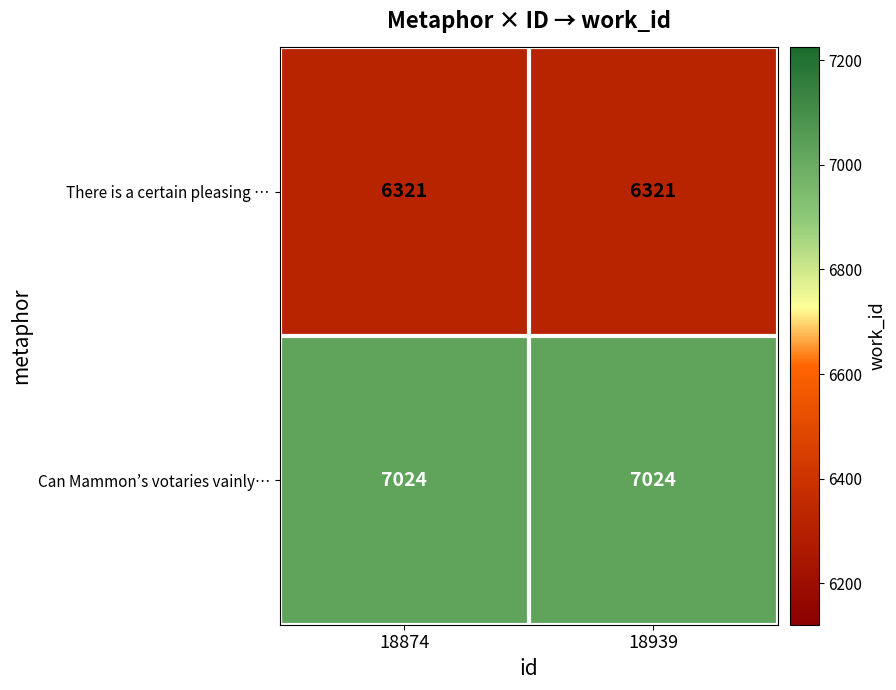

What is the difference between the highest and lowest values at 18939?

703